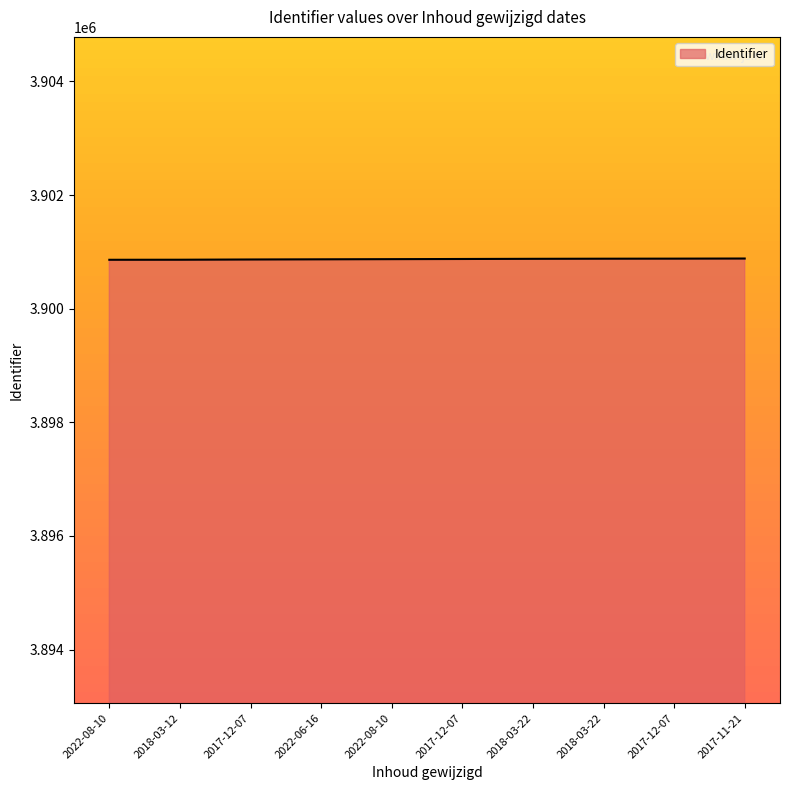

Does the chart have visible grid lines?

No